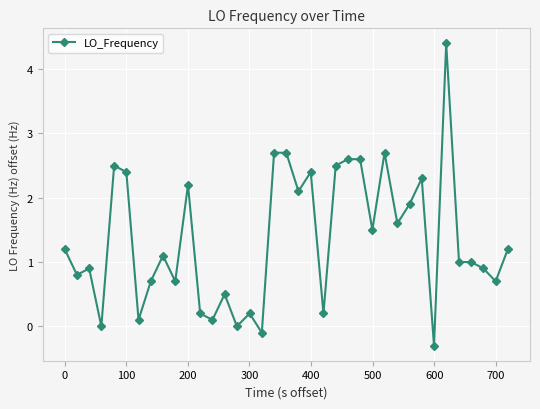

What is the value of the 24th point from the left?

2.6